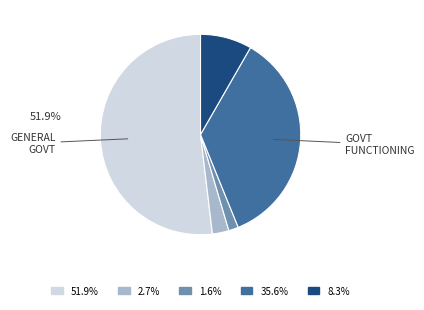

What is the total percentage of ОБЩЕГОСУДАРСТВЕННЫЕ ВОПРОСЫ and Функционирование высшего должностного?

54.6%